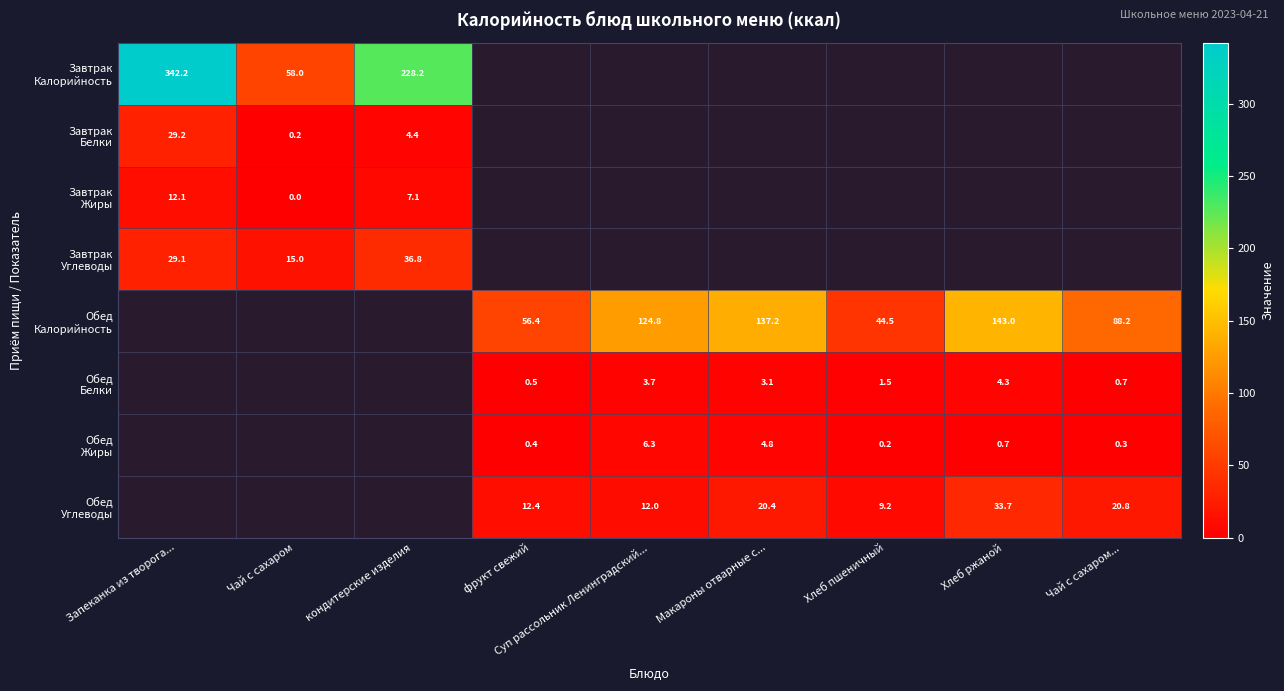

Is the value of Завтрак Белки at Хлеб ржаной greater than the value of Завтрак Калорийность at Макароны отварные с...?

No